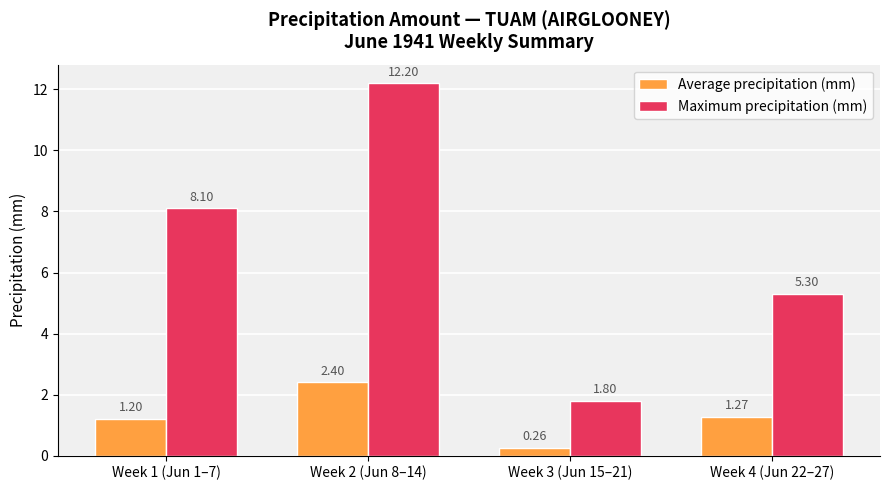

At which category is the sum across all series the highest?

Week 2 (Jun 8–14)